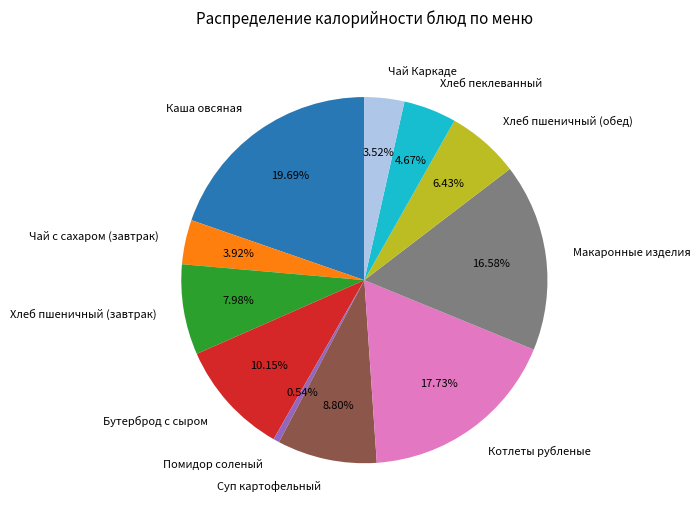

Is it true that Хлеб пшеничный (обед) is 21% of the pie?

False